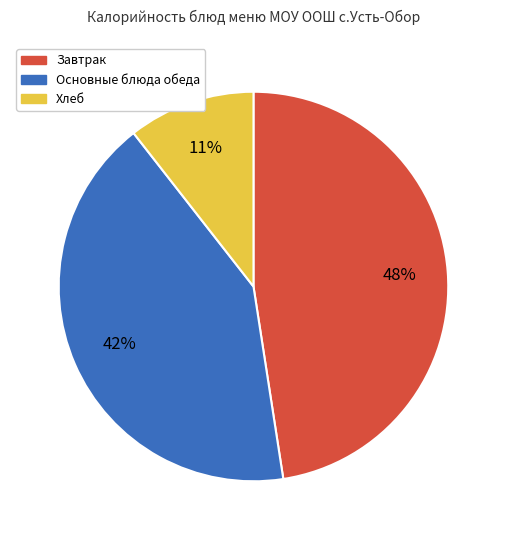

Is there a majority slice in this chart?

No